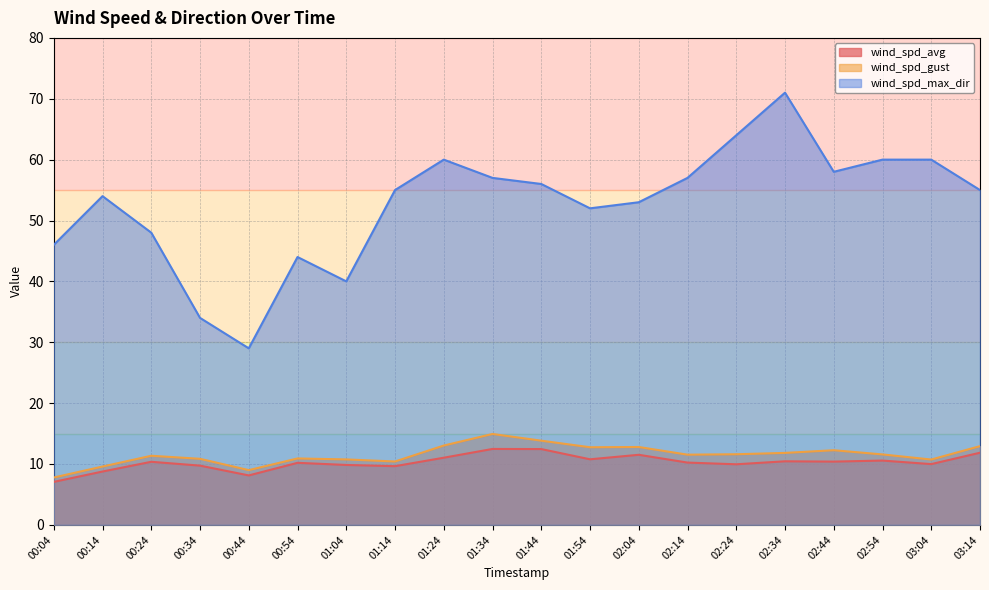

What is the approximate value of wind_spd_max_dir at 01:54?

52.0